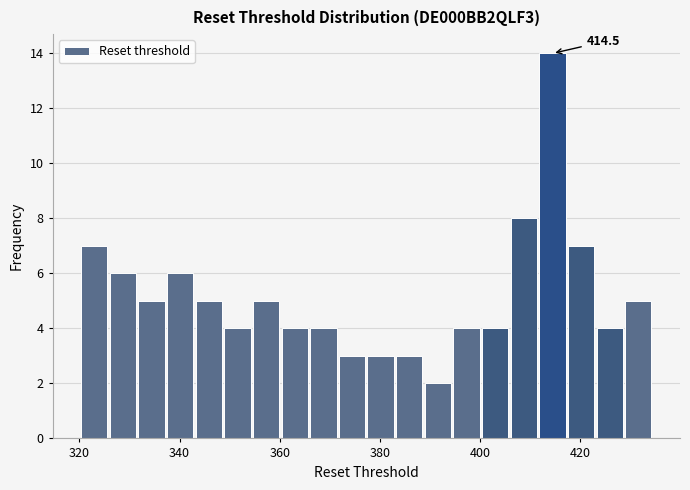

Around what value on the x-axis is the tallest bar? Give the approximate position of its centre, as read against the axis.

414